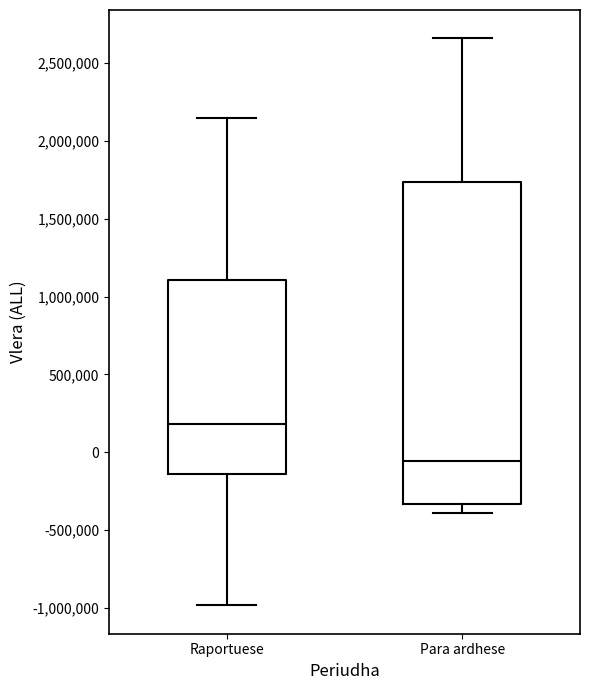

Comparing the boxes themselves (not the whiskers), which one is the tallest?

Para ardhese